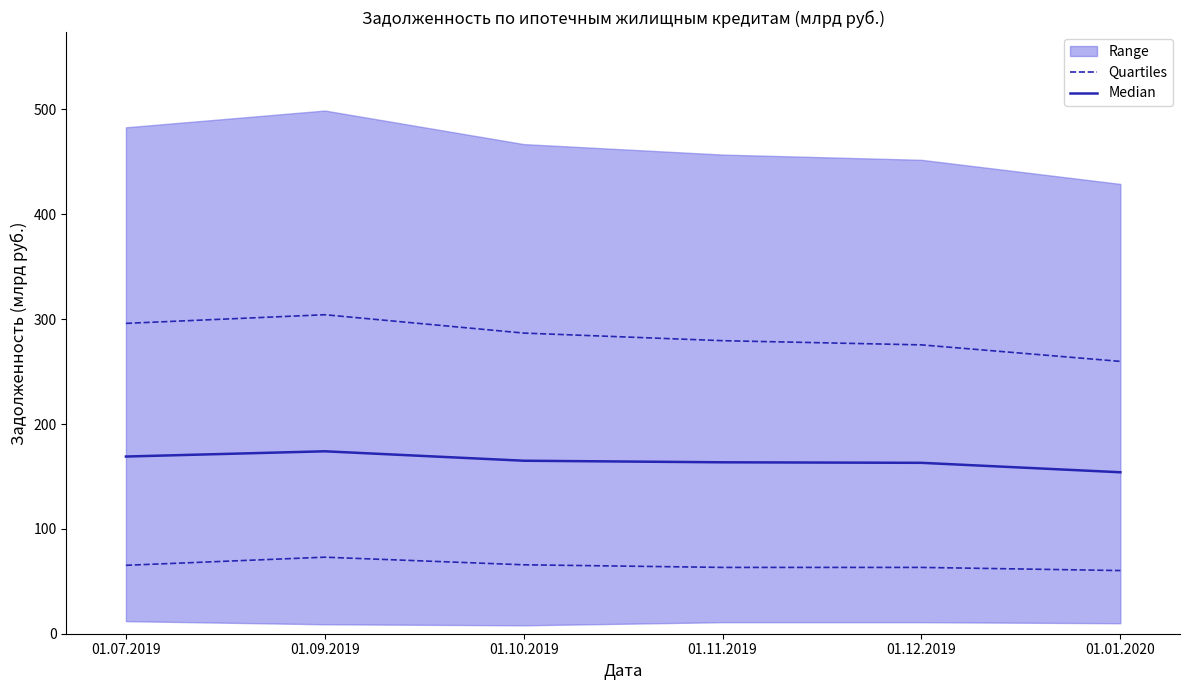

True or false: Quartiles and Median intersect in this chart.

False